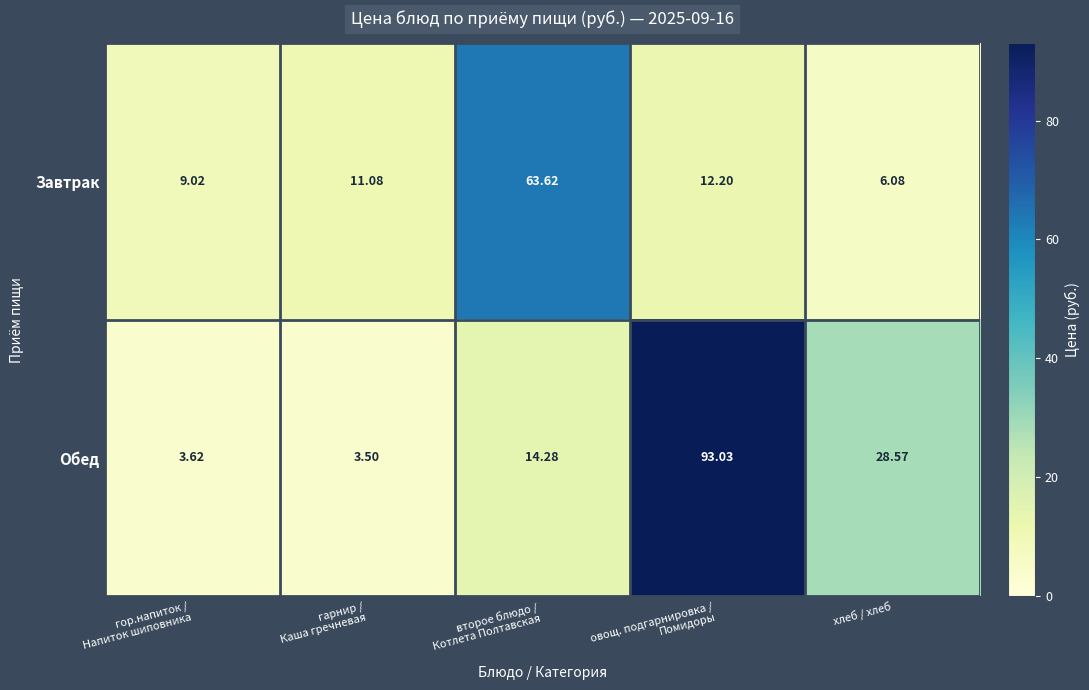

At хлеб / хлеб, list the series in order from smallest to largest.

Завтрак, Обед